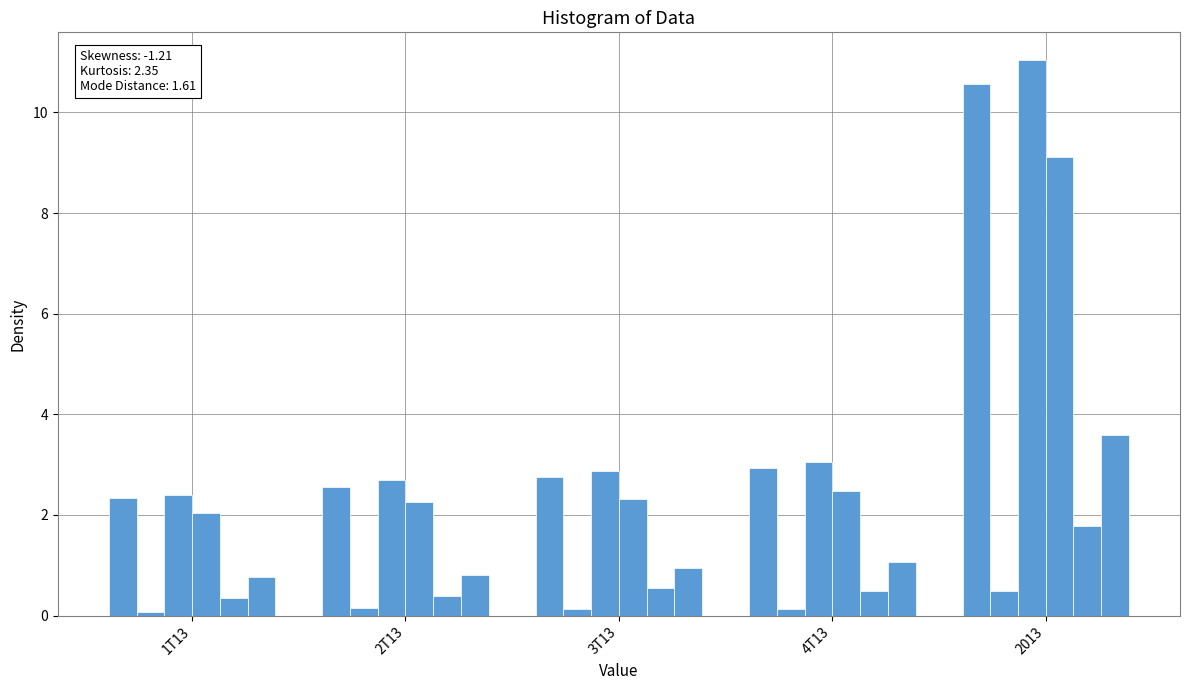

Which label corresponds to the smallest value in the chart?

1T13